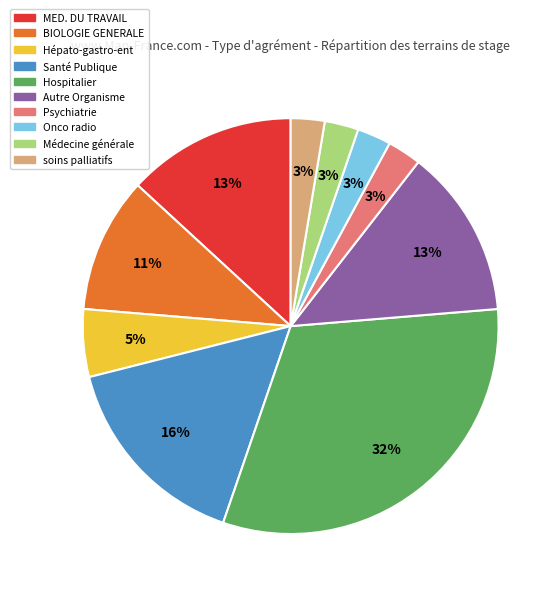

To the nearest percent, what is the average slice percentage?

10%